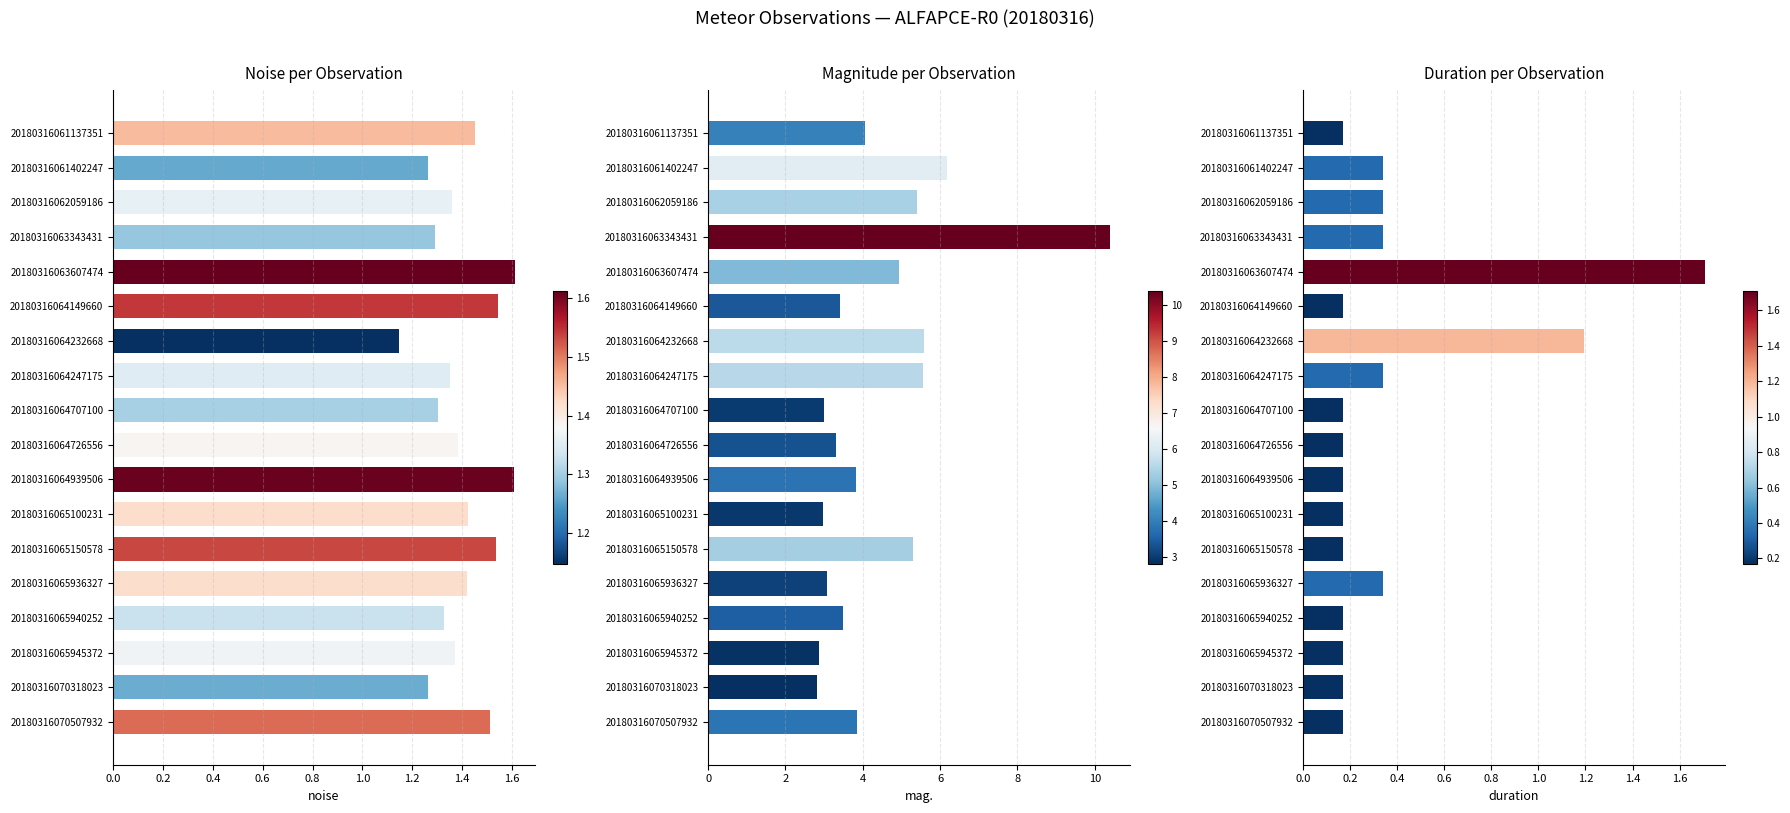

What position from the left is 0.4?

3